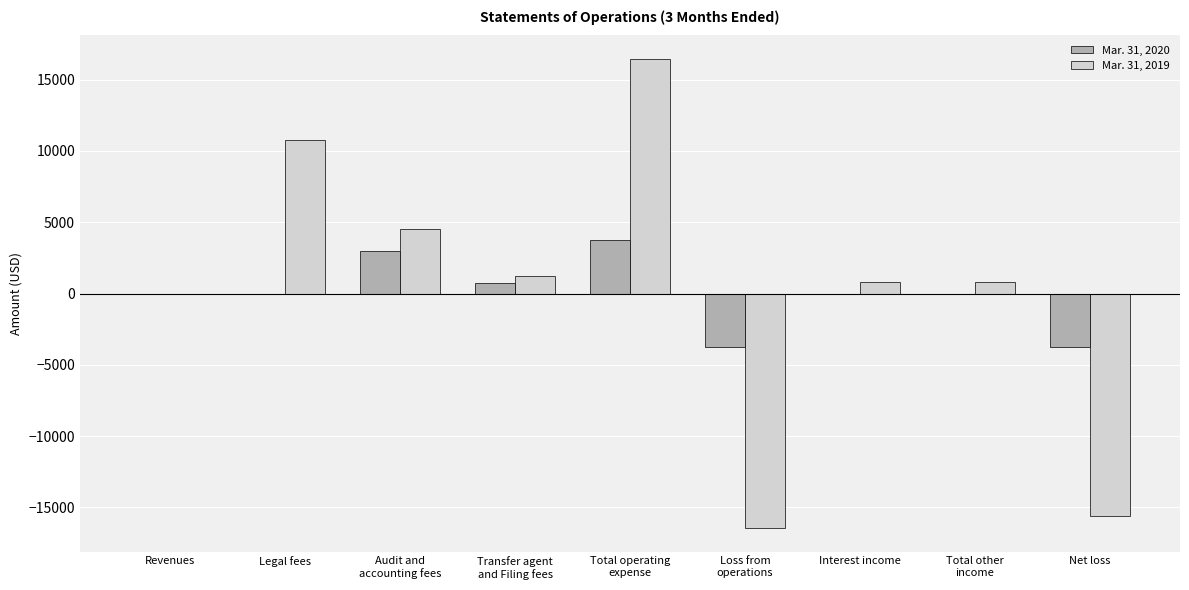

The value of Mar. 31, 2020 at Net loss is -5728. True or false?

False